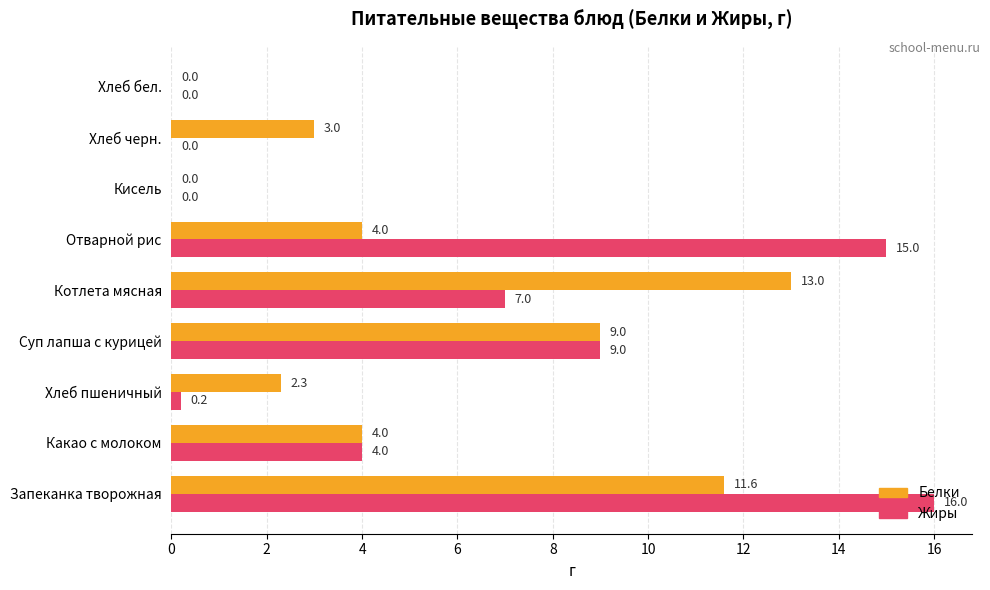

Count the number of categories in the chart.

9